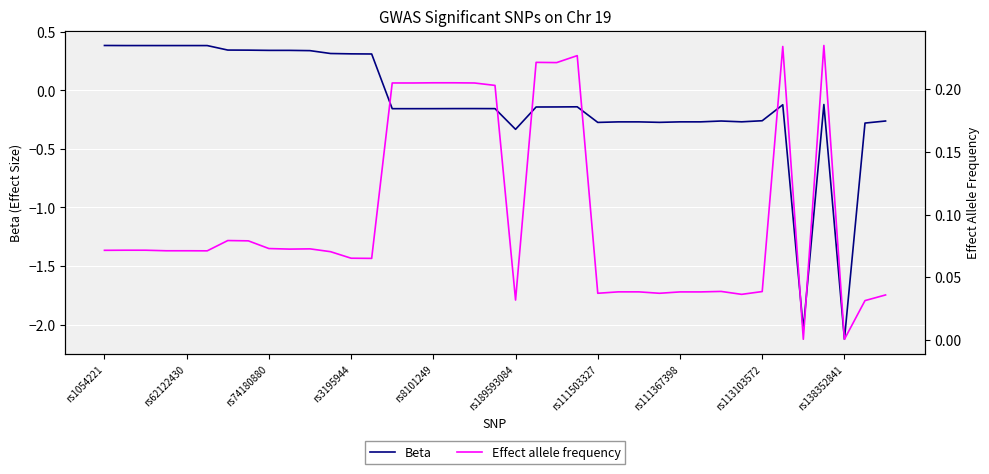

Where does the Beta series first go above 0?

rs1054221